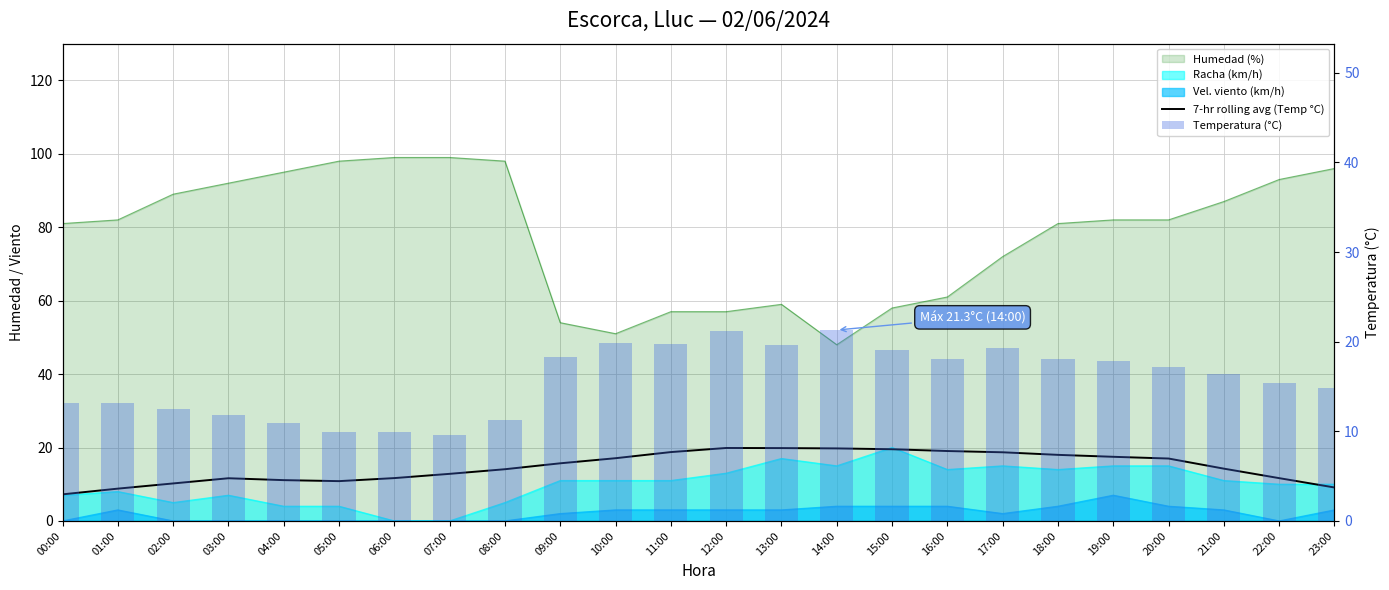

Which series has the largest total across all categories?

Temperatura (°C)